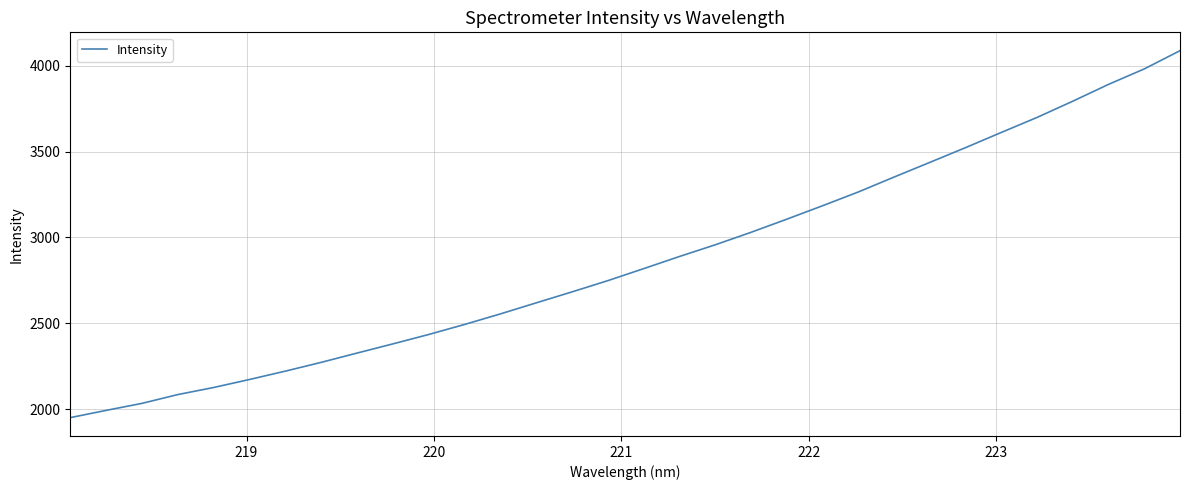

What is the minimum value shown in the chart?

1950.5